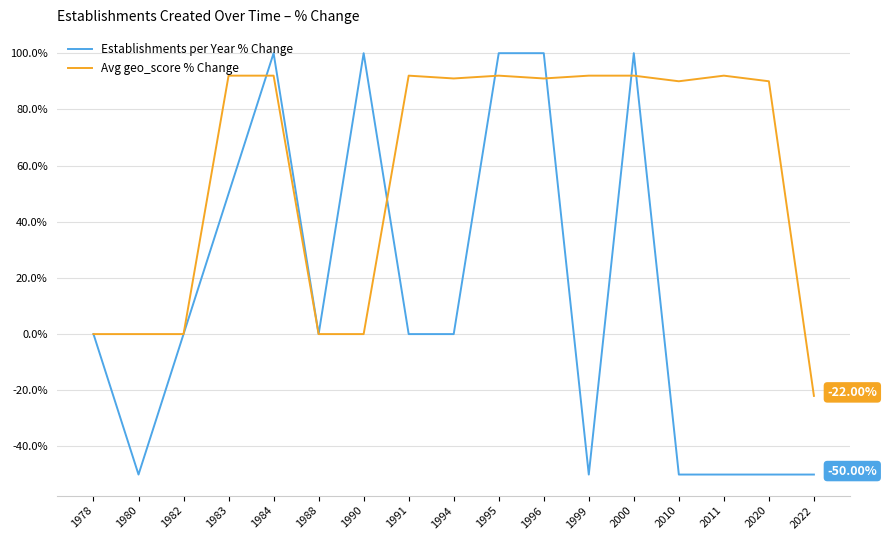

How many lines are shown in the chart?

2